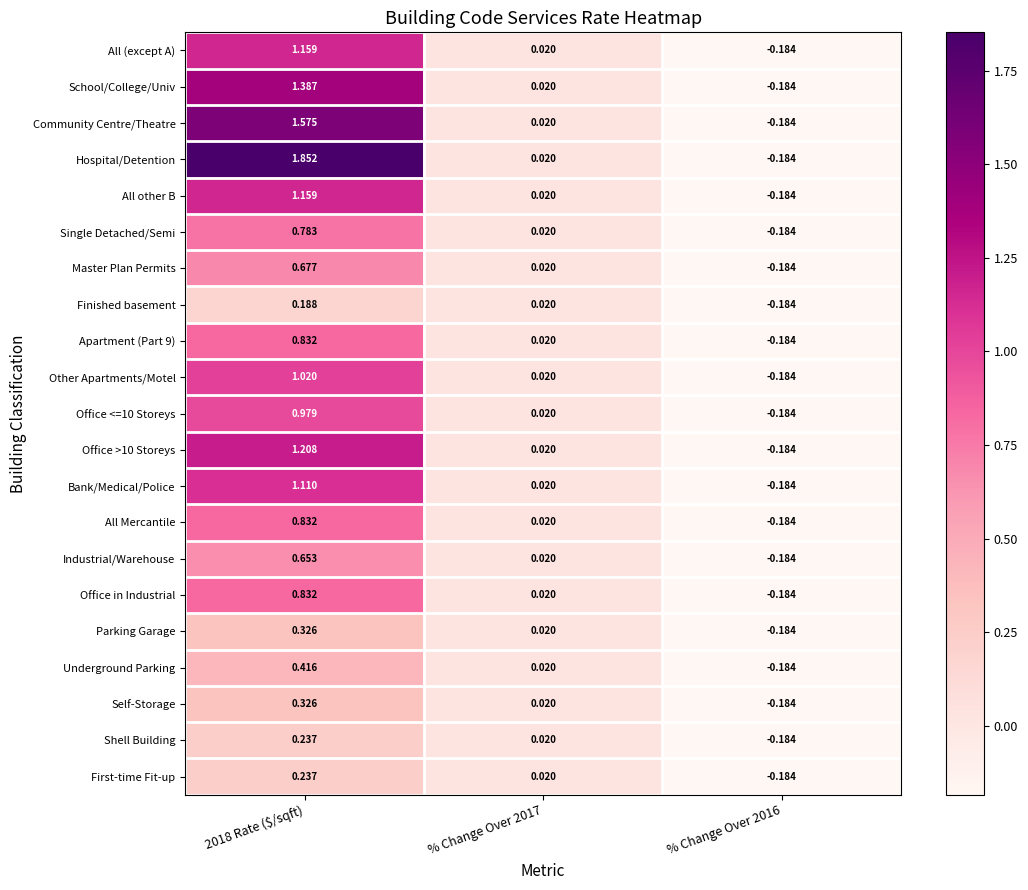

How many positive values does the Industrial/Warehouse series have?

2